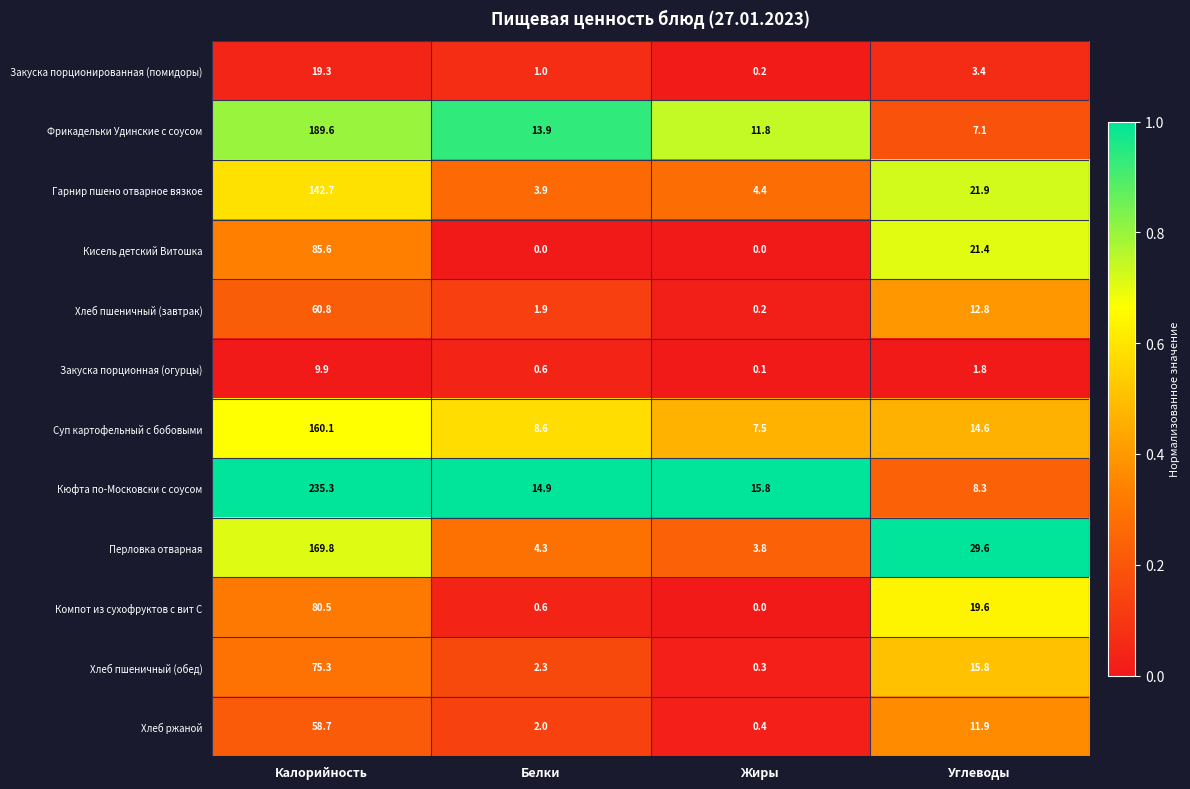

What is the maximum value shown in the chart?

235.3